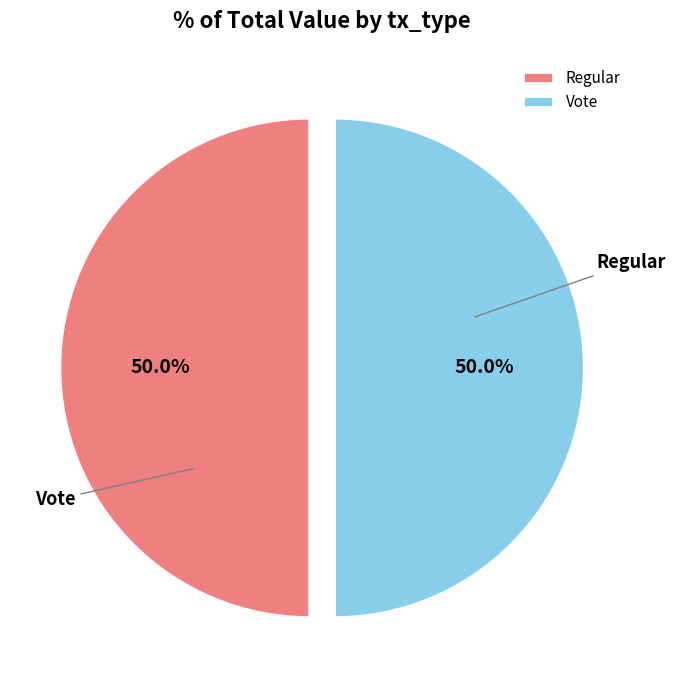

True or false: Regular accounts for 7% of the total.

False